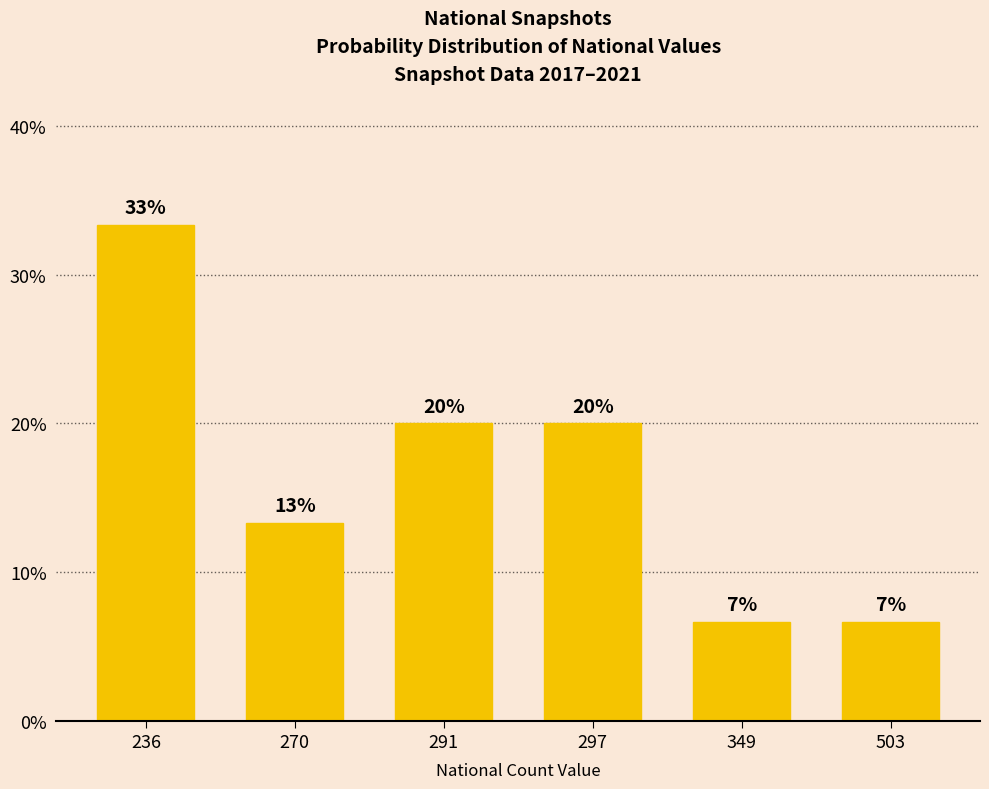

The chart shows a value of 6.7 at 349. True or false?

True